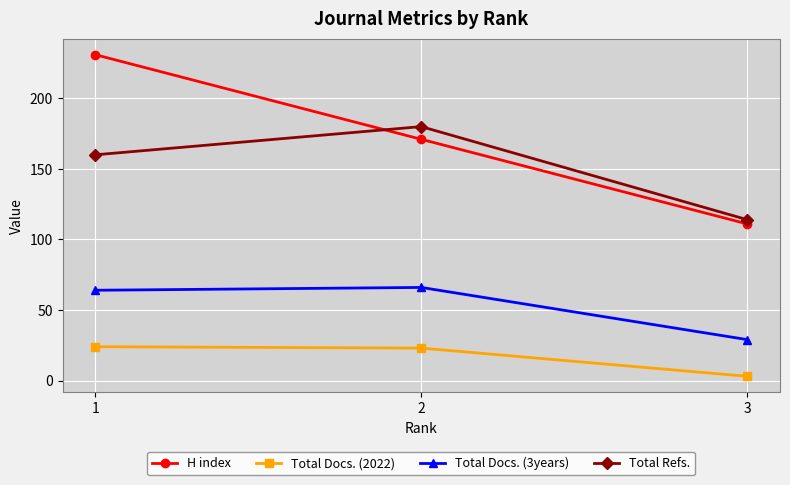

What is the value of the H index point at the 1st from the left?

231